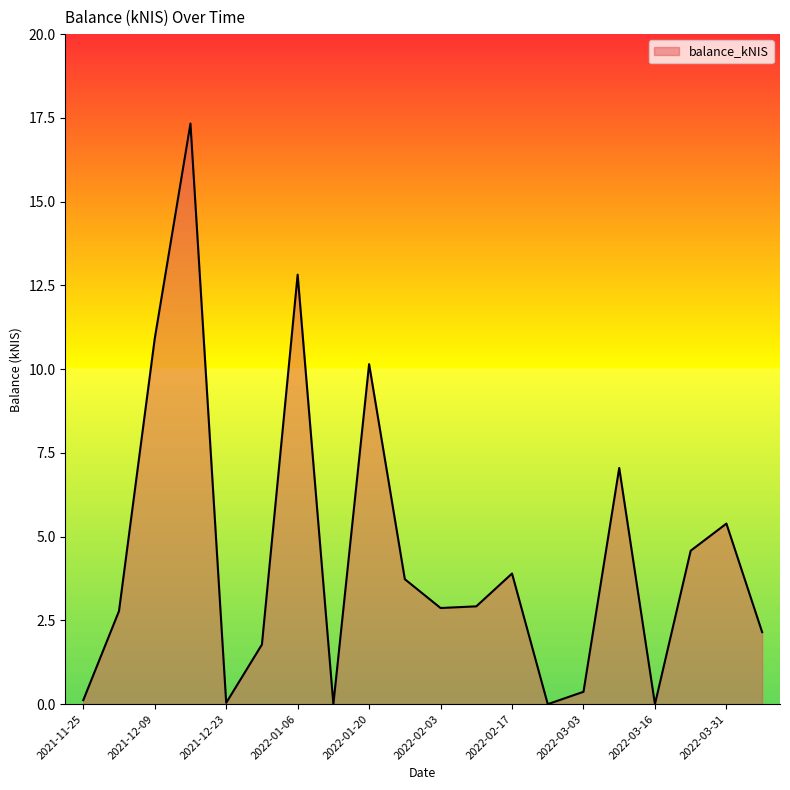

What is the difference between the maximum and minimum values?

17.3